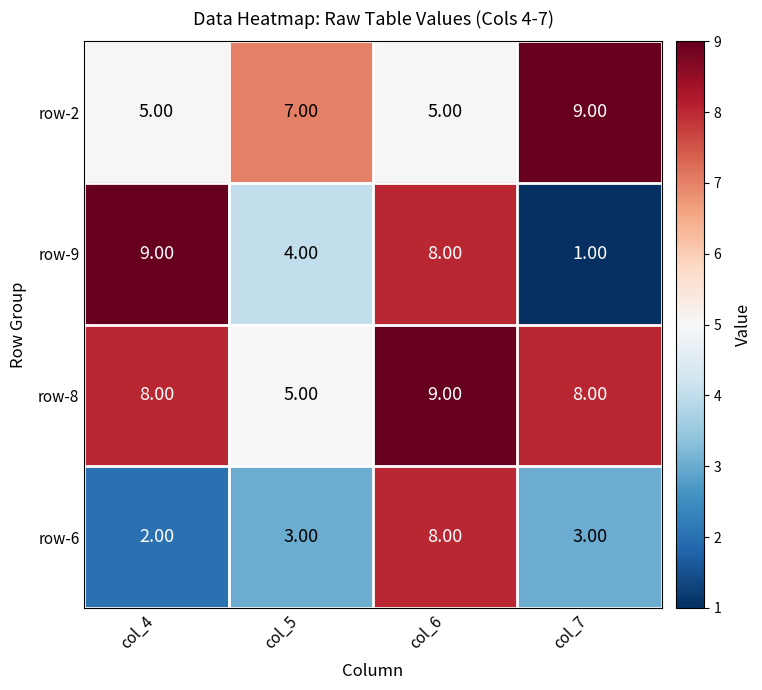

Between col_6 and col_7, which series saw the biggest shift?

row-9